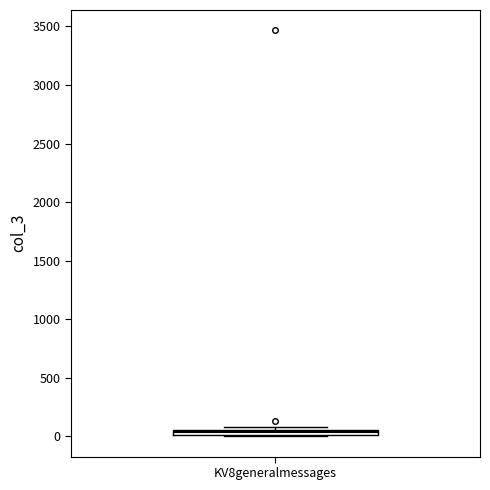

Where is the upper edge of the box for KV8generalmessages on the y-axis? The values are not printed on the chart, so give them approximately, as read against the axis.

50